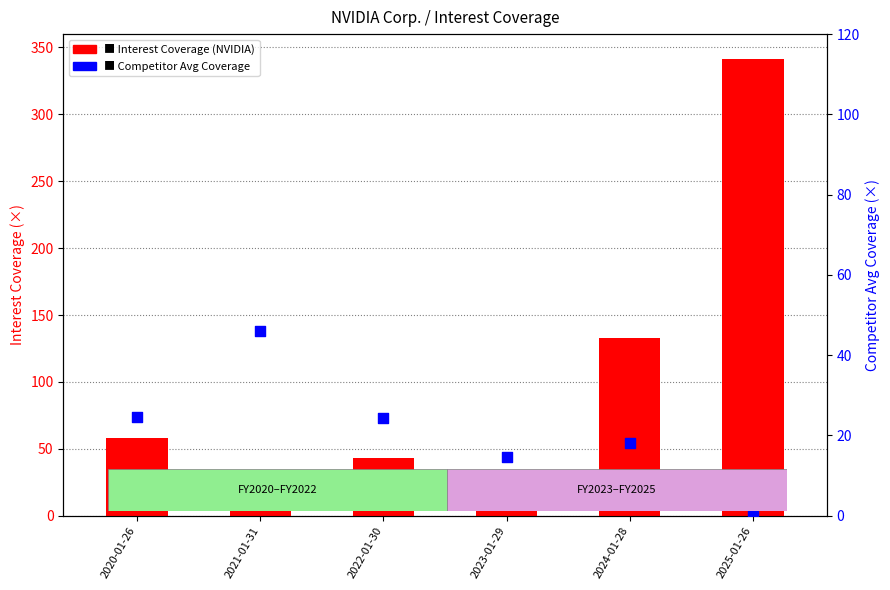

What is the total value across all series at 2022-01-30?

67.4